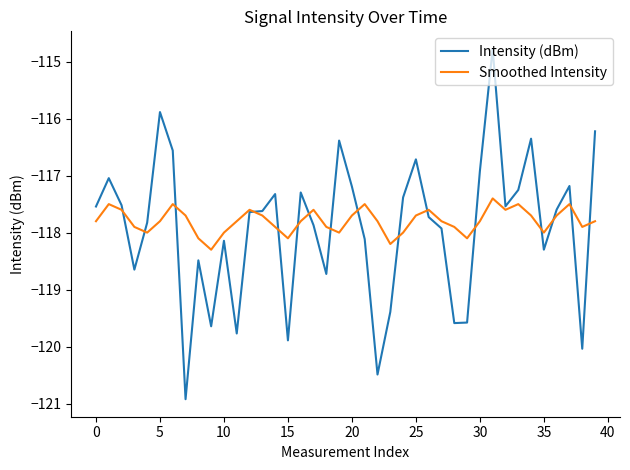

What is the smallest value displayed?

-120.9